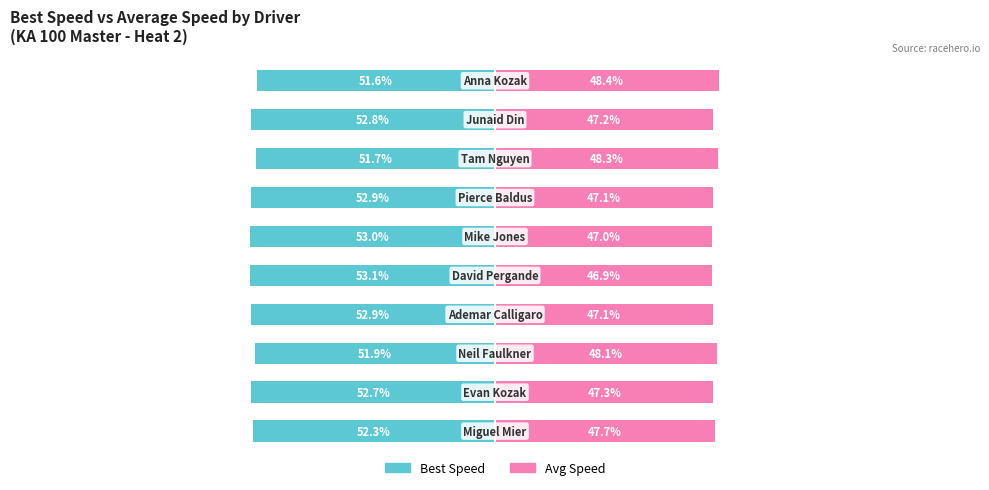

How many groups of bars are there?

10